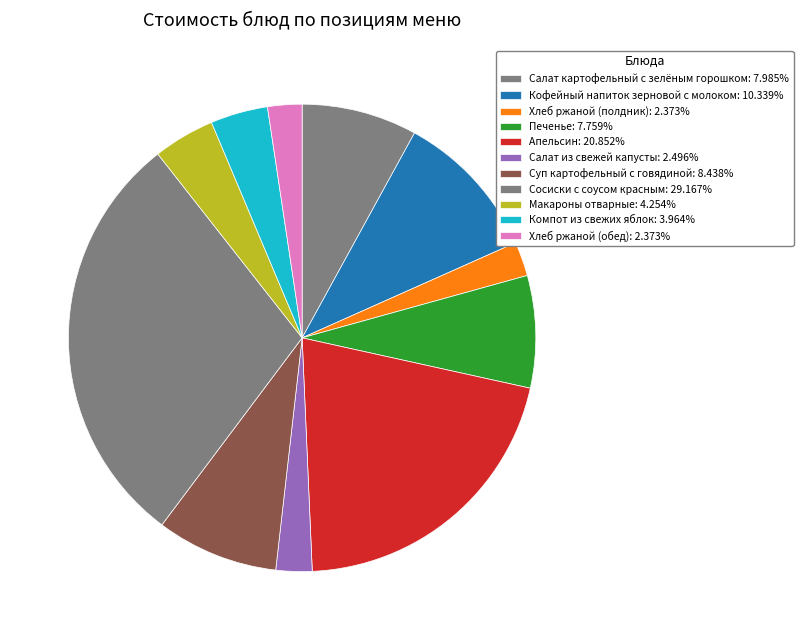

Do Макароны отварные and Апельсин together represent more than half of the pie?

No